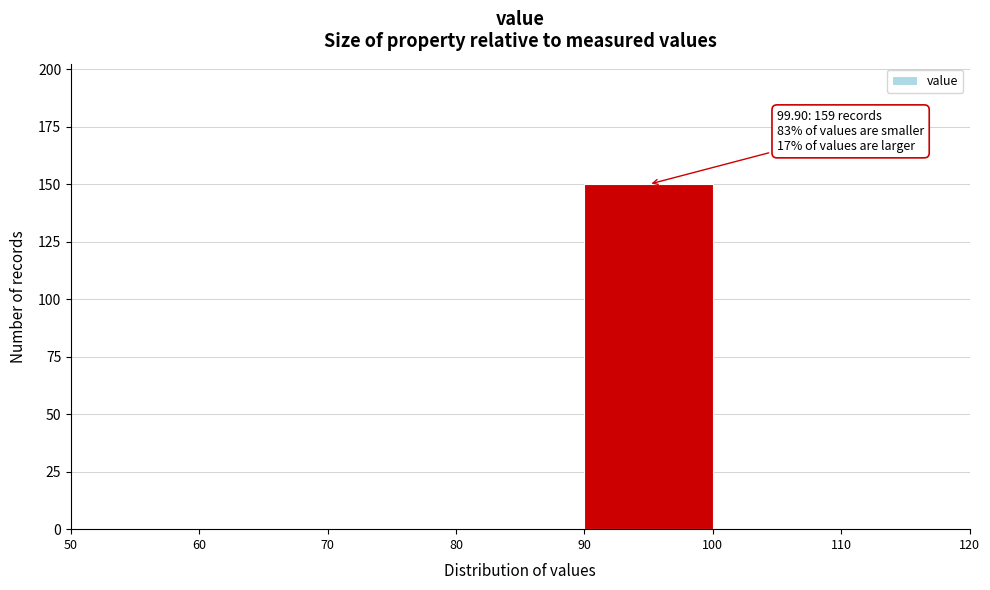

Over which range of the x-axis is the bar tallest?

90 to 100